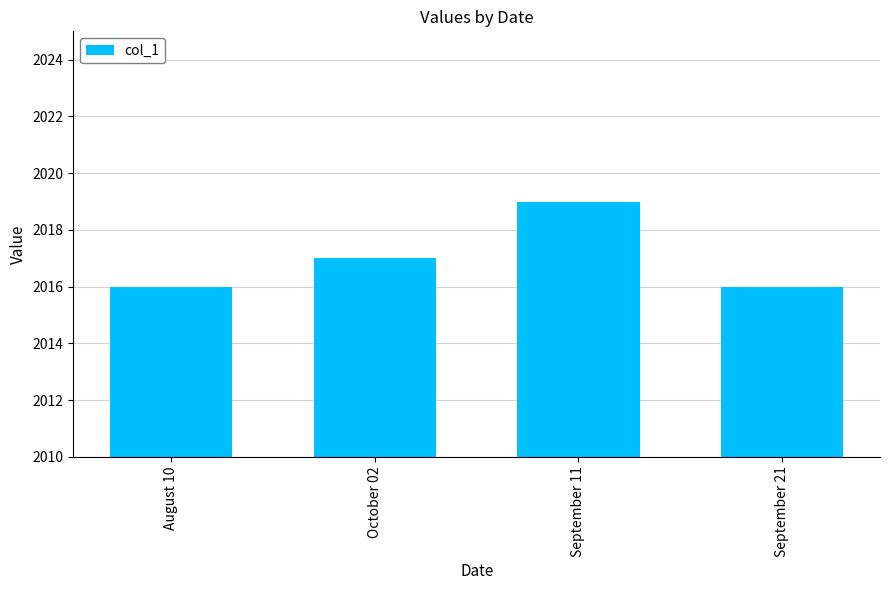

What is the sum of the values at September 11 and August 10?

4035